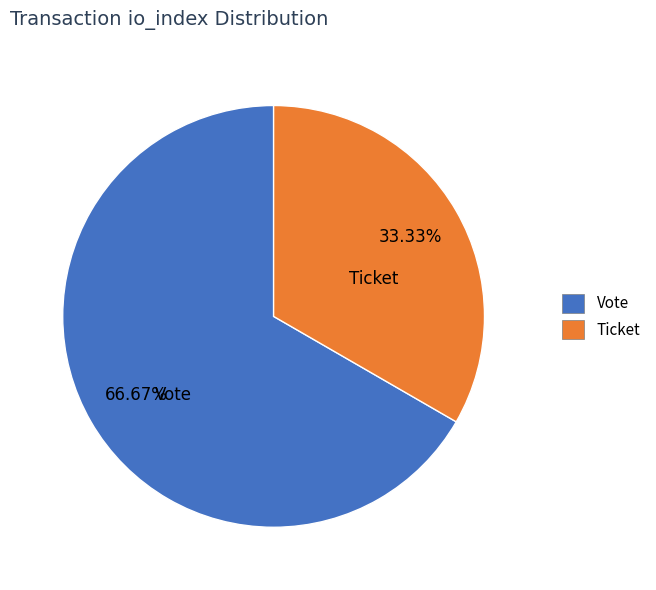

Approximately how many times larger is the value at Ticket compared to Vote?

0.5